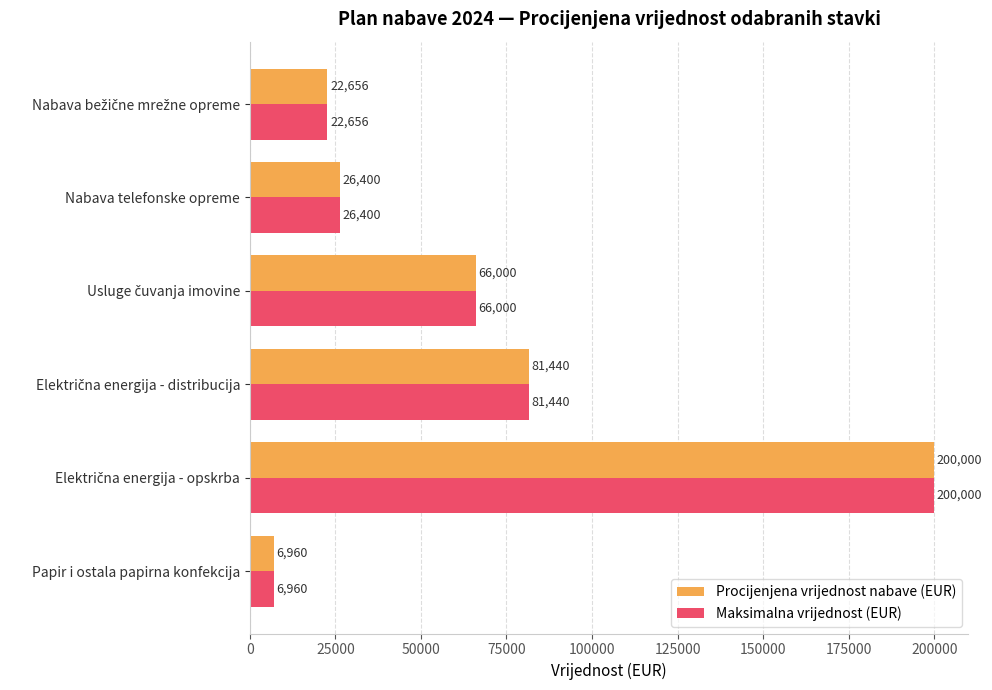

What is the smallest value displayed?

6960